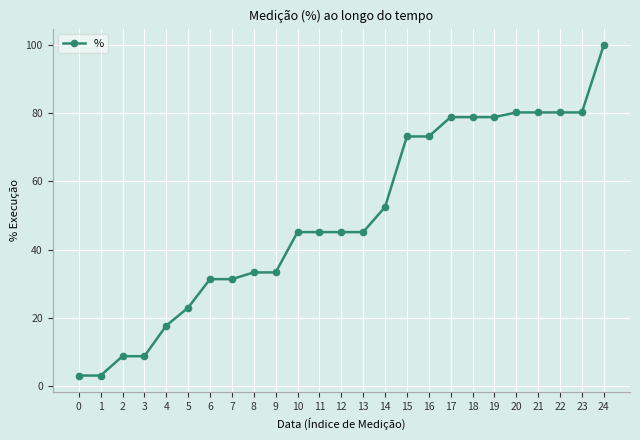

How many lines are shown in the chart?

1